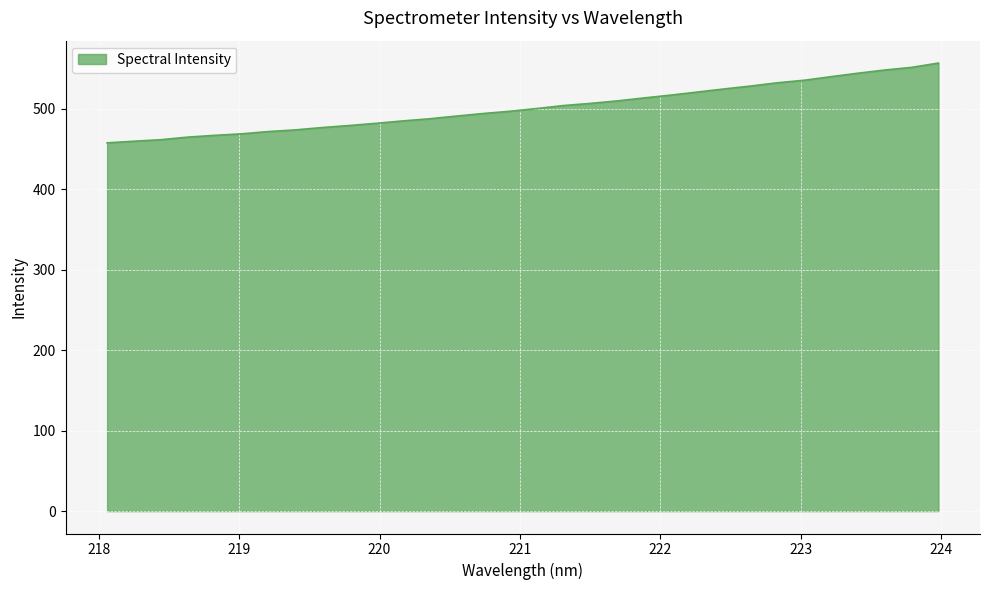

What is the sum of all values?

16040.4